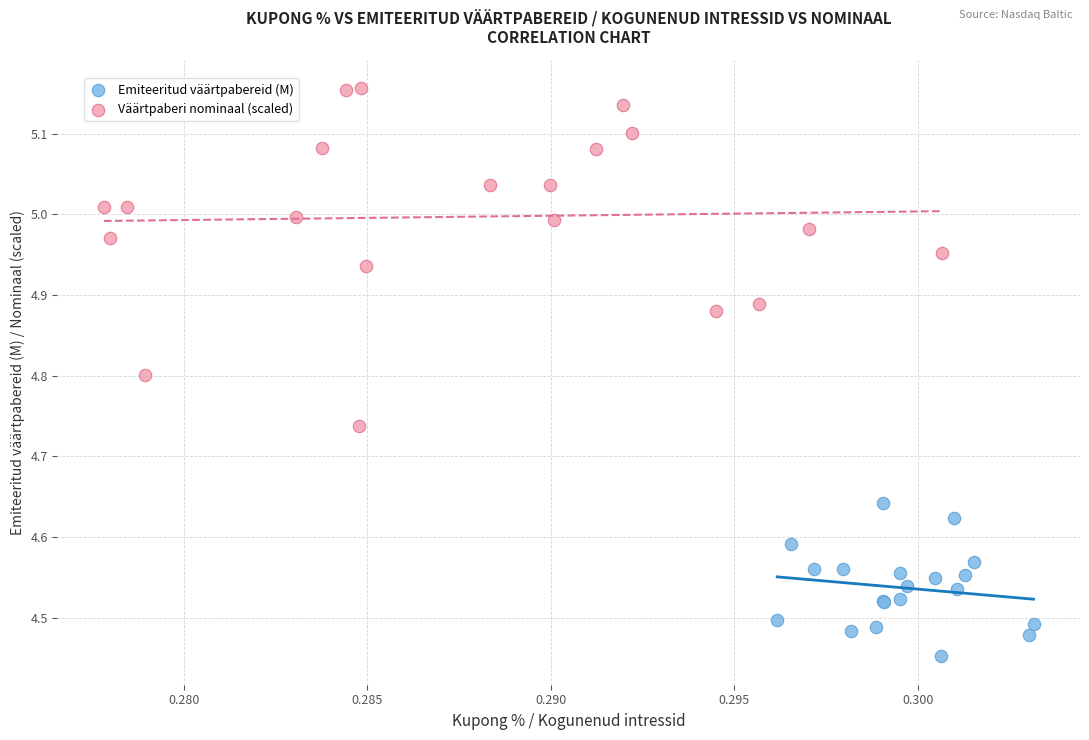

Which series reaches the maximum Y coordinate?

Väärtpaberi nominaal (scaled)